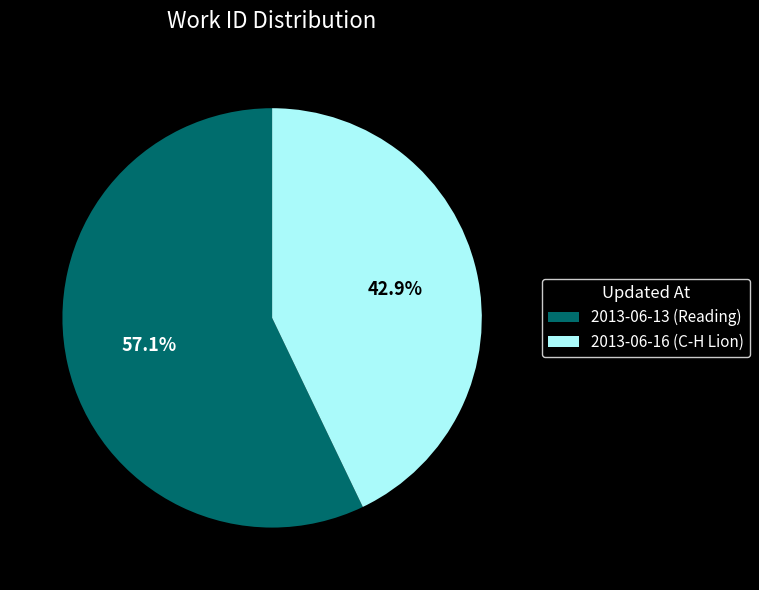

Combined, what portion of the pie is 2013-06-16 (C-H Lion) and 2013-06-13 (Reading)?

100.0%